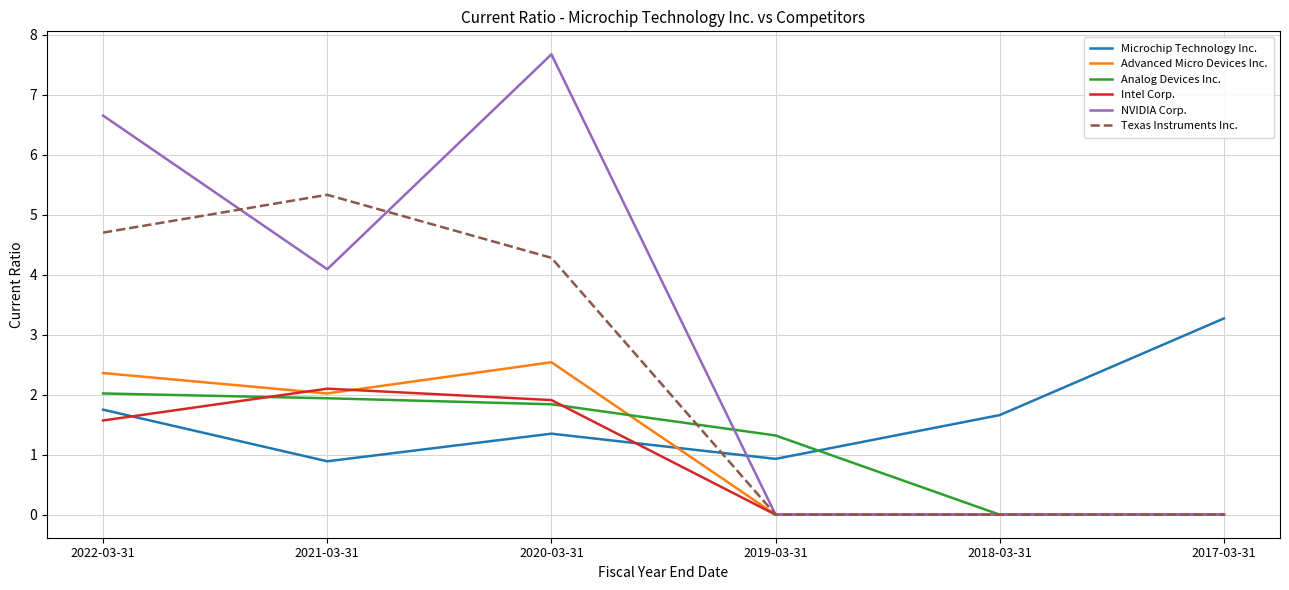

True or false: Microchip Technology Inc. has more than 0 interior local peaks.

True